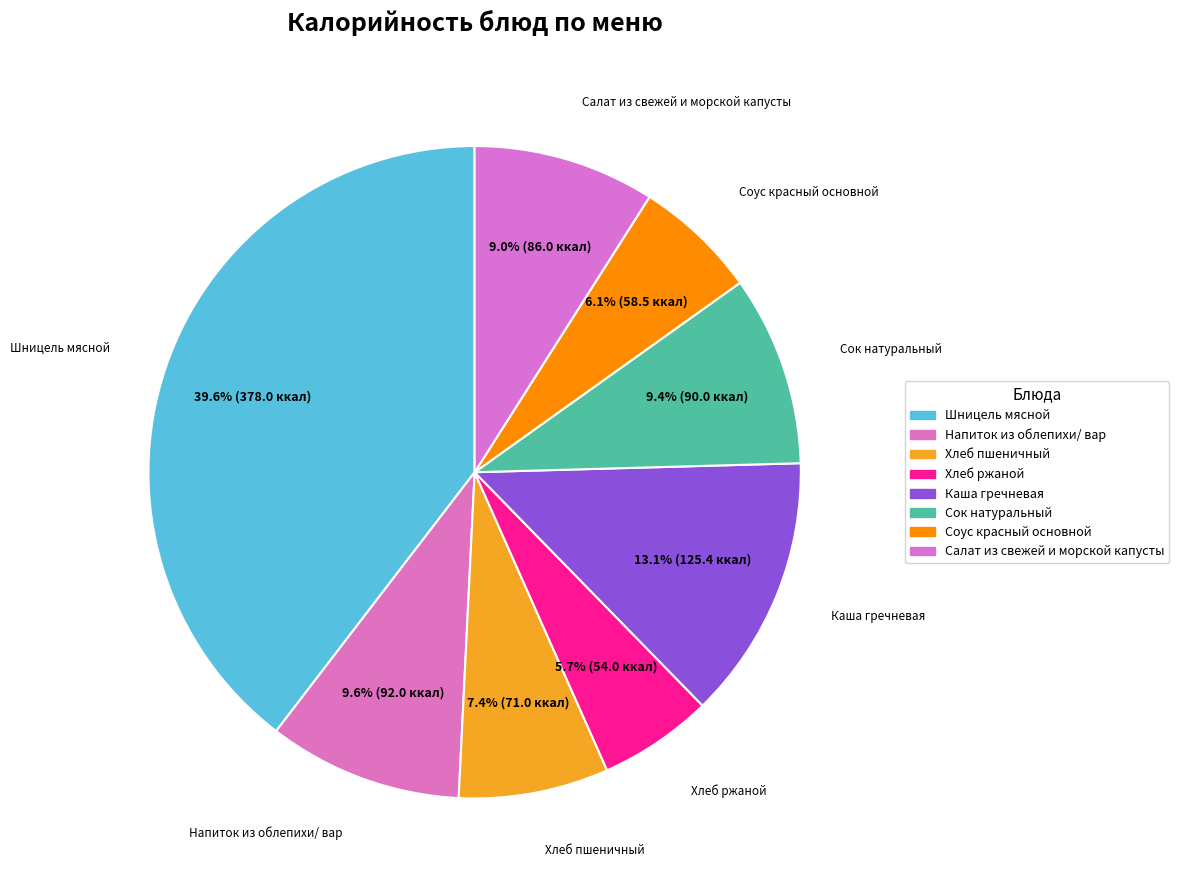

How many segments does this pie chart have?

8